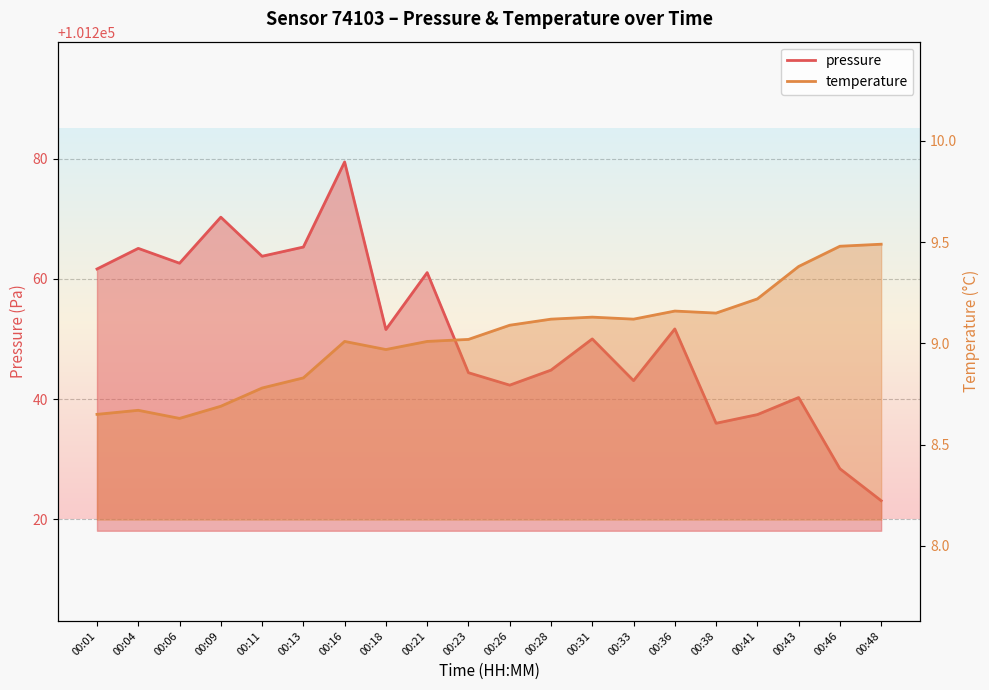

True or false: pressure and temperature cross at least once.

False